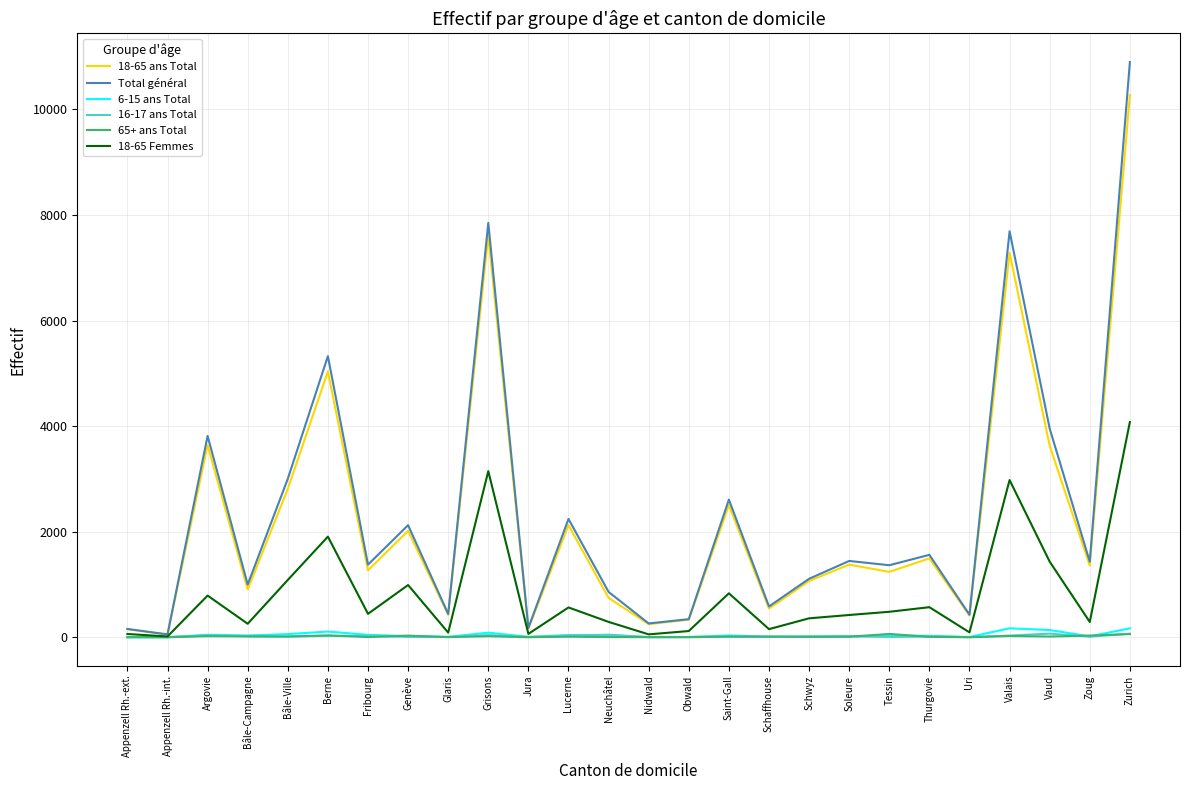

True or false: Total général has a value of 858 at Neuchâtel.

True